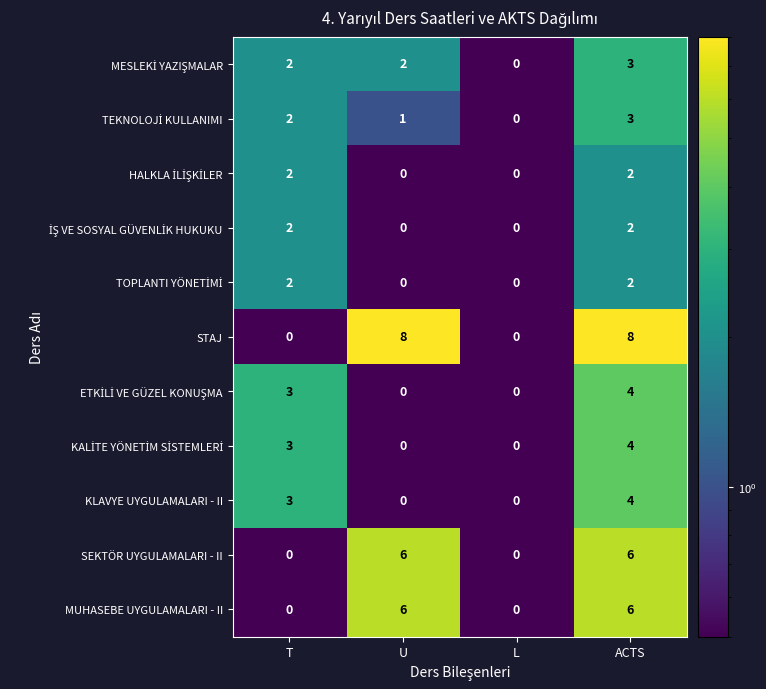

Is it true that SEKTÖR UYGULAMALARI - II equals 9 at ACTS?

False